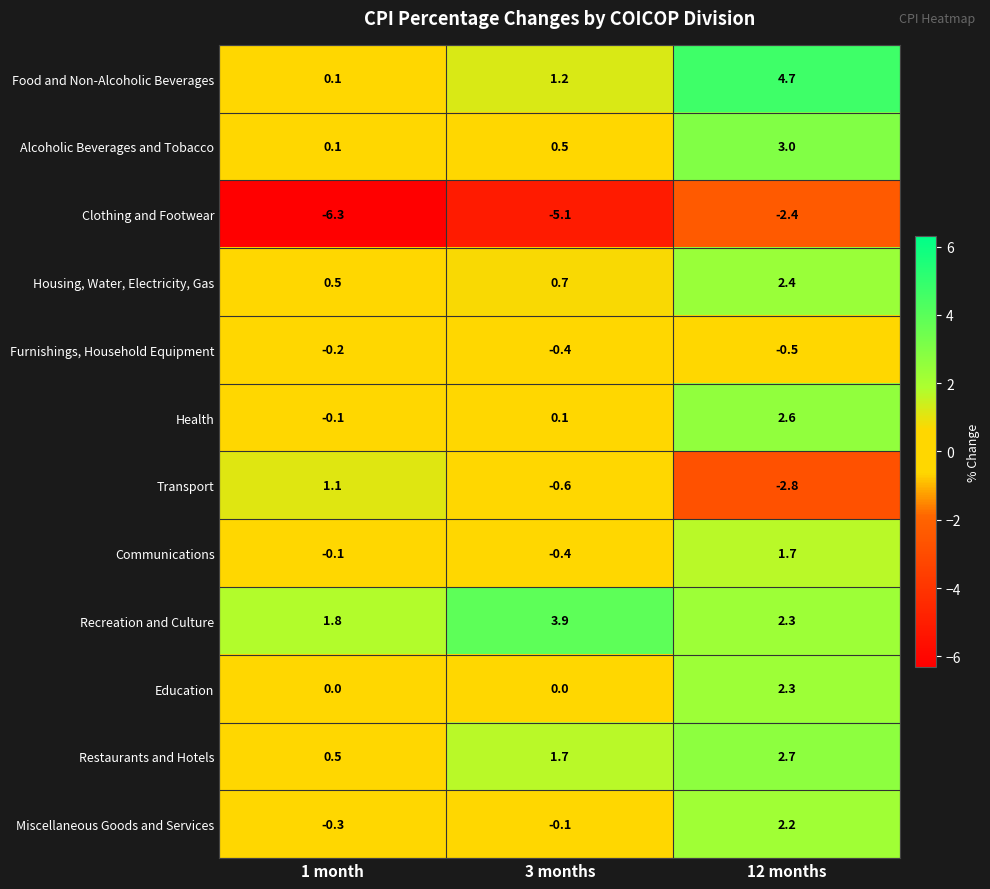

What is the total value across all series at 3 months?

1.5